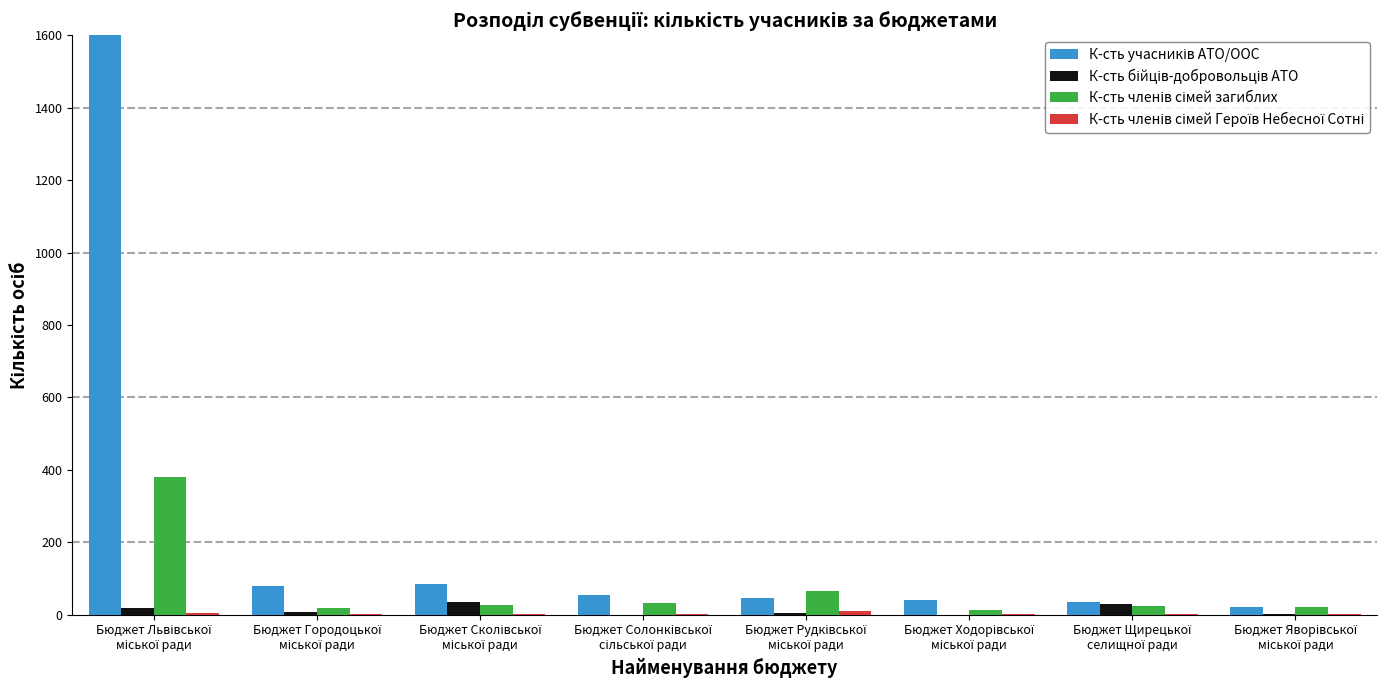

Reading left to right, list all the values displayed in this chart.

К-сть учасників АТО/ООС: Бюджет Львівської
міської ради=1822	Бюджет Городоцької
міської ради=78	Бюджет Сколівської
міської ради=83	Бюджет Солонківської
сільської ради=55	Бюджет Рудківської
міської ради=45	Бюджет Ходорівської
міської ради=40	Бюджет Щирецької
селищної ради=35	Бюджет Яворівської
міської ради=22
К-сть бійців-добровольців АТО: Бюджет Львівської
міської ради=19	Бюджет Городоцької
міської ради=6	Бюджет Сколівської
міської ради=34	Бюджет Солонківської
сільської ради=0	Бюджет Рудківської
міської ради=3	Бюджет Ходорівської
міської ради=0	Бюджет Щирецької
селищної ради=30	Бюджет Яворівської
міської ради=1
К-сть членів сімей загиблих: Бюджет Львівської
міської ради=380	Бюджет Городоцької
міської ради=19	Бюджет Сколівської
міської ради=27	Бюджет Солонківської
сільської ради=33	Бюджет Рудківської
міської ради=65	Бюджет Ходорівської
міської ради=13	Бюджет Щирецької
селищної ради=24	Бюджет Яворівської
міської ради=20
К-сть членів сімей Героїв Небесної Сотні: Бюджет Львівської
міської ради=4	Бюджет Городоцької
міської ради=2	Бюджет Сколівської
міської ради=2	Бюджет Солонківської
сільської ради=2	Бюджет Рудківської
міської ради=11	Бюджет Ходорівської
міської ради=1	Бюджет Щирецької
селищної ради=1	Бюджет Яворівської
міської ради=2